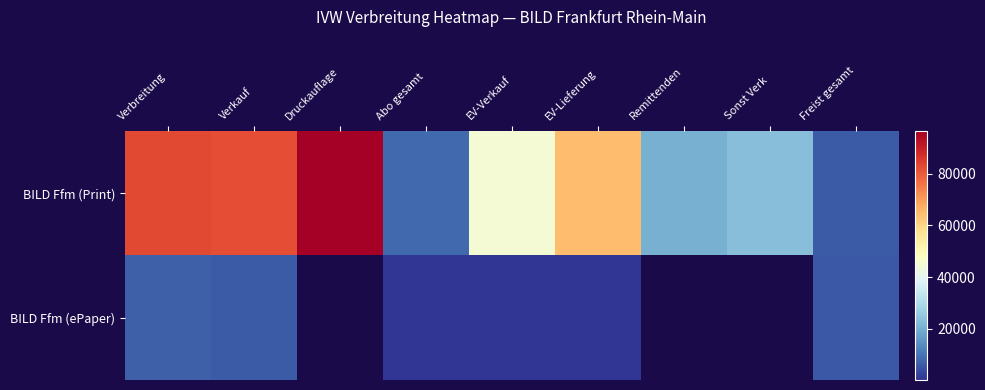

The value of BILD Ffm (Print) at Verkauf is 118488.4. True or false?

False